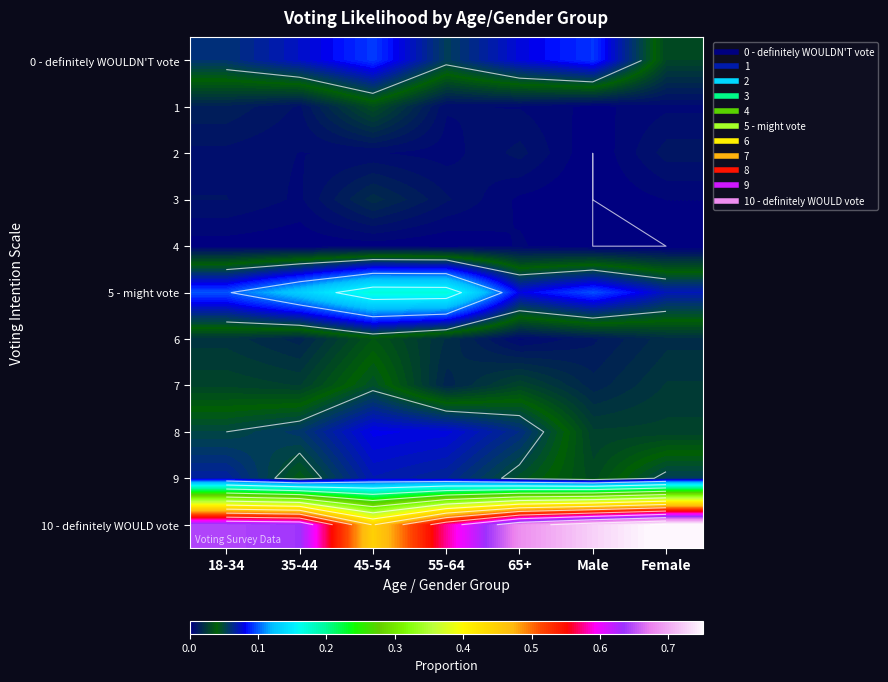

What is the total value across all series at 18-34?

1.0